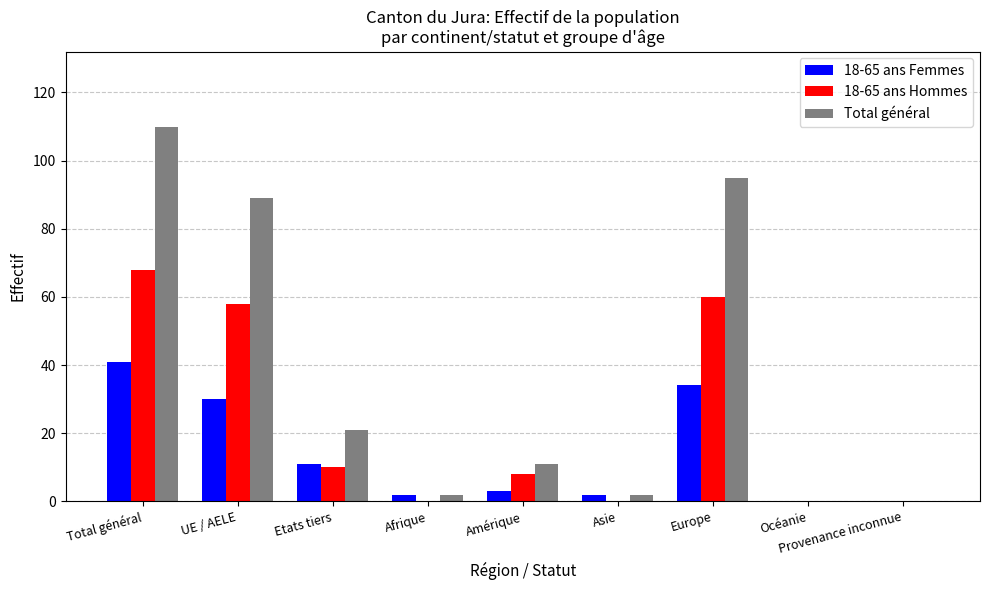

True or false: 18-65 ans Hommes has a value of 41 at Provenance inconnue.

False